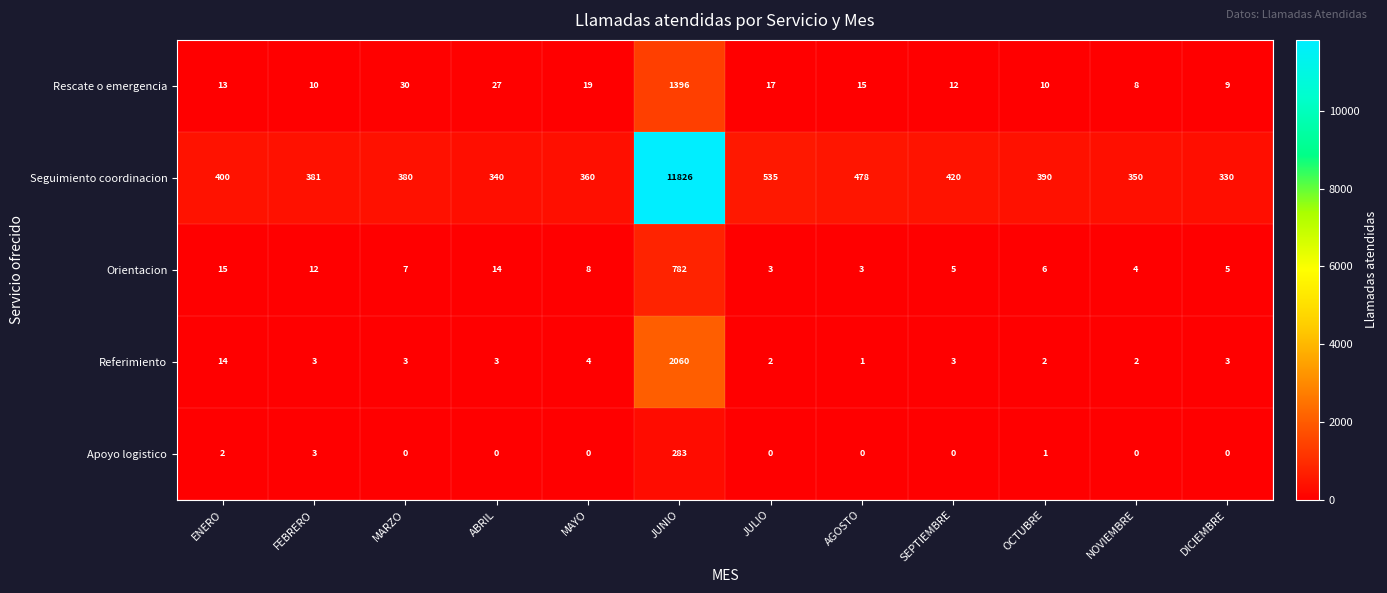

At which category is the sum across all series the highest?

JUNIO